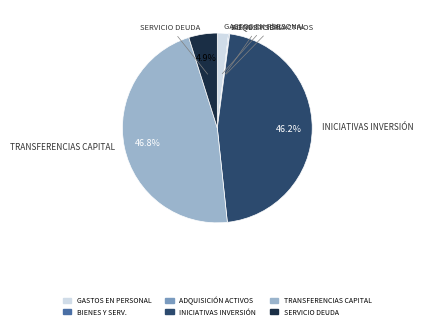

Is the sum of SERVICIO DEUDA and TRANSFERENCIAS CAPITAL greater than half?

Yes